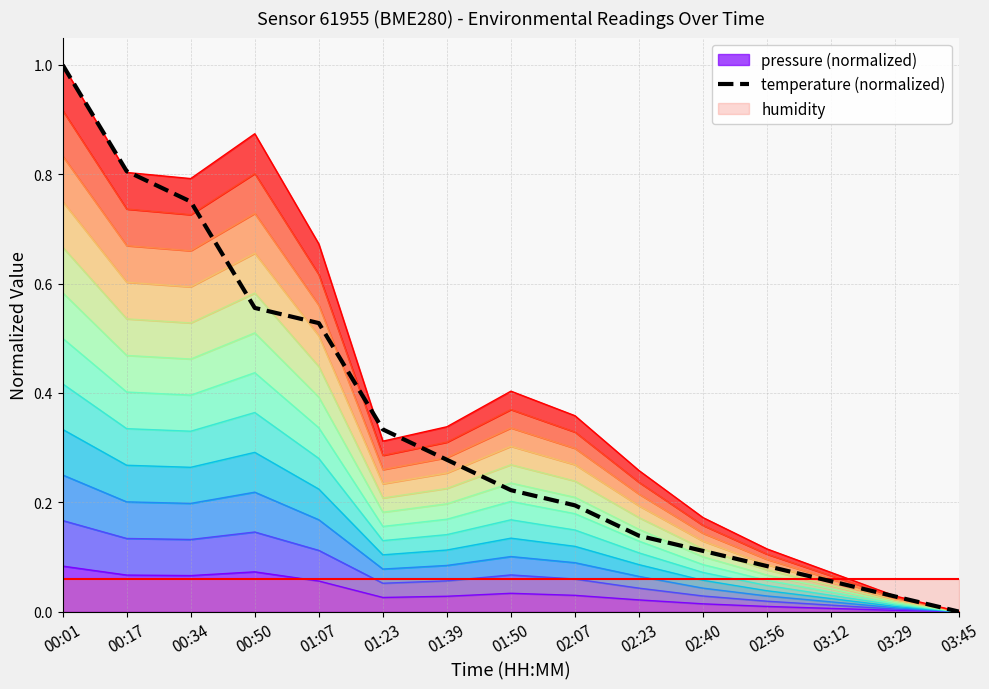

Between 03:12 and 01:39, which is larger?

01:39